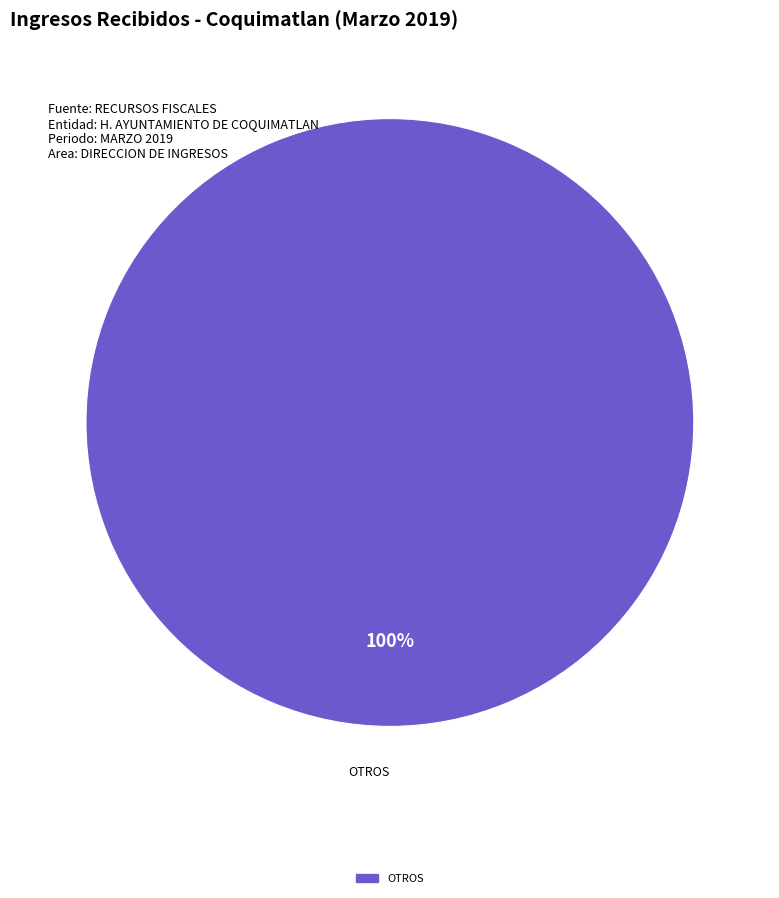

Does any single category account for the majority?

Yes